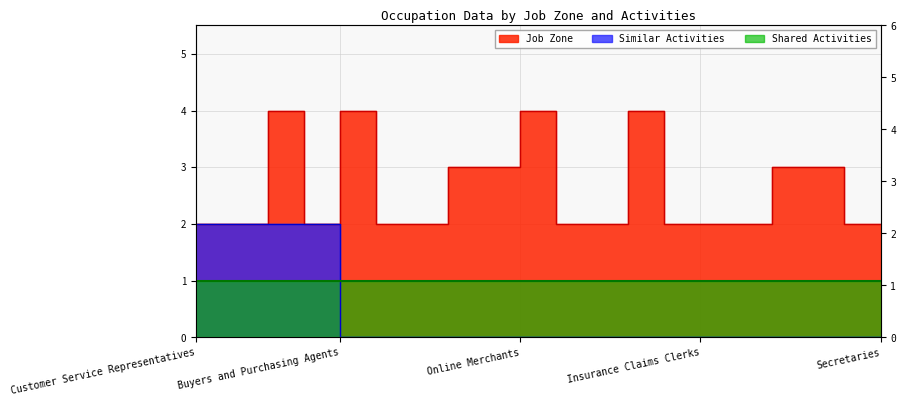

What is the sum of the Job Zone values at Office Clerks General and Postal Service Clerks?

4